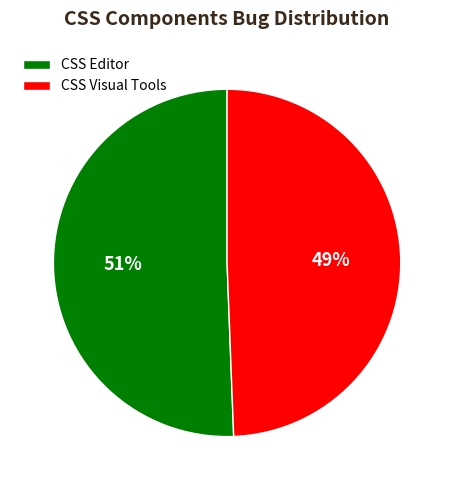

How many segments does this pie chart have?

2